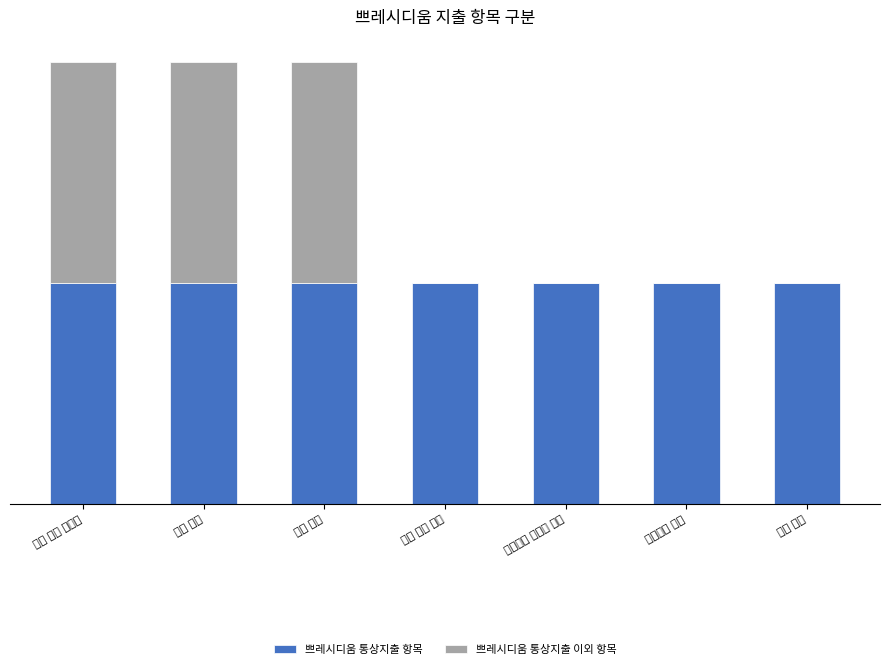

What are all the series names shown in the legend?

쁘레시디움 통상지출 항목, 쁘레시디움 통상지출 이외 항목